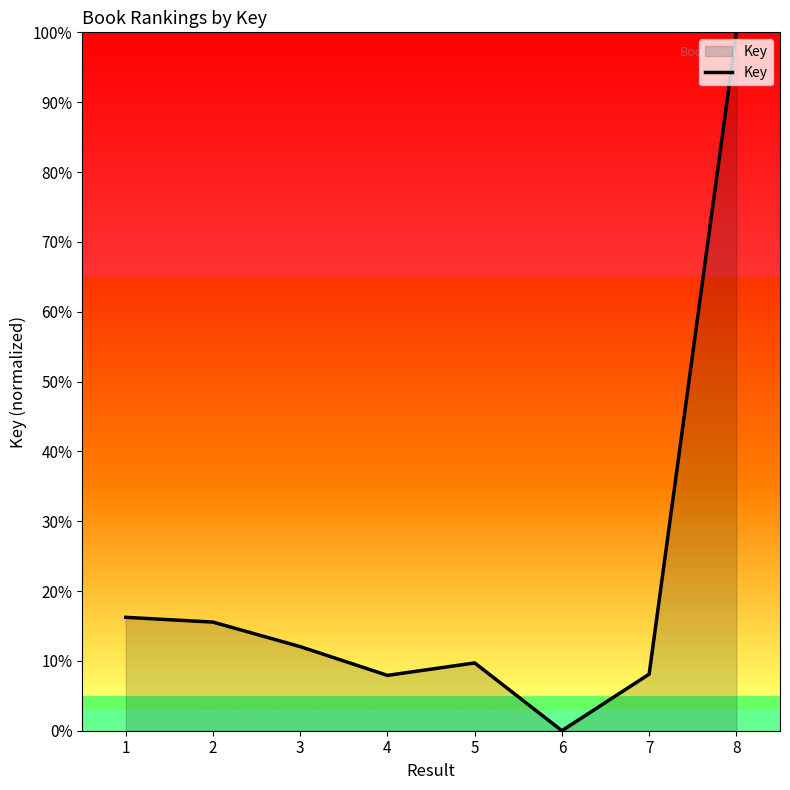

What is the sum of all values?

169.6